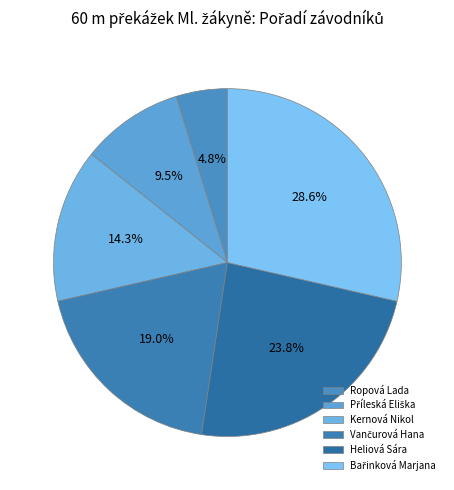

How many slices are in this pie chart?

6